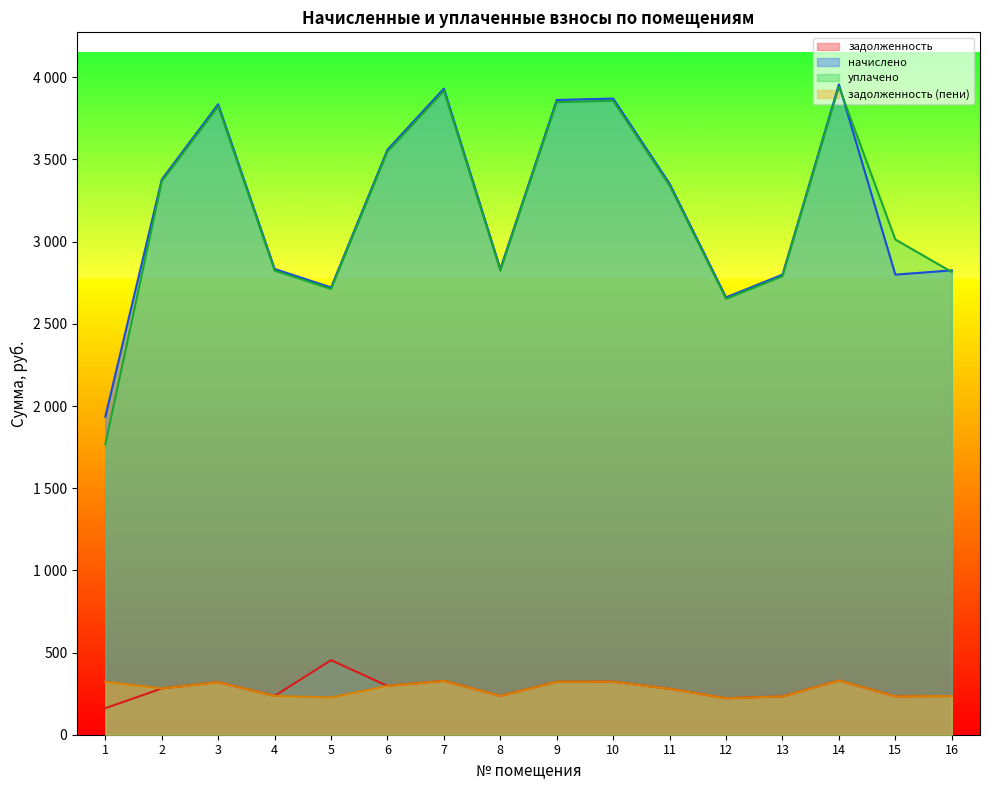

Which series has the widest spread of values?

уплачено